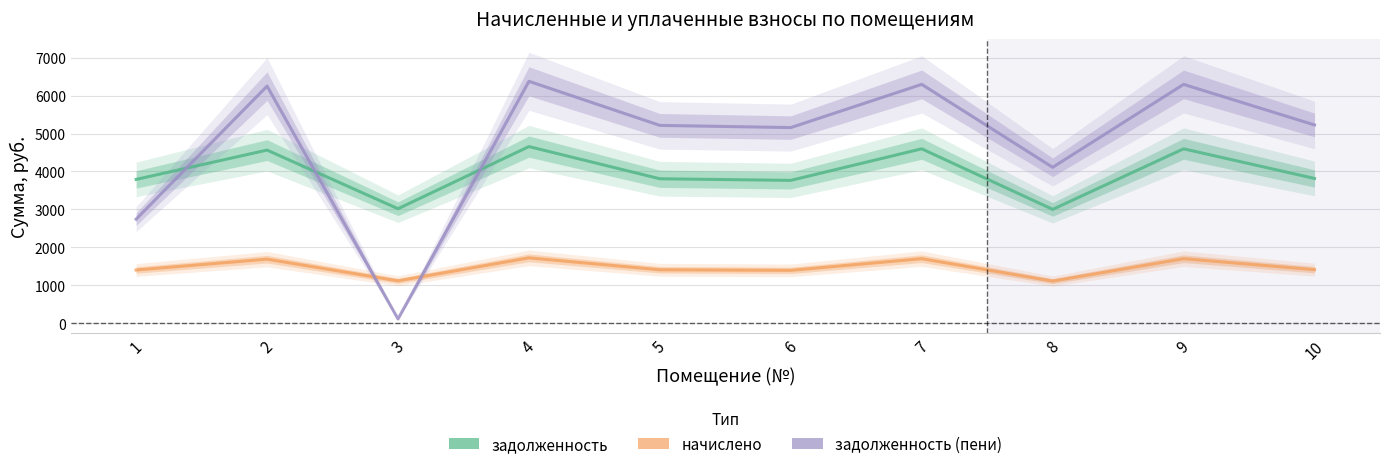

Reading left to right, extract all data points from this chart.

задолженность: 3791.1	4564.4	3017.8	4657.0	3807.9	3765.9	4598.1	3001.0	4598.1	3816.4
начислено: 1401.7	1687.7	1115.8	1721.8	1407.9	1392.4	1700.1	1109.5	1700.1	1411.0
задолженность (пени): 2742.8	6252.1	109.8	6378.8	5215.8	5158.3	6298.2	4110.5	6298.2	5227.4